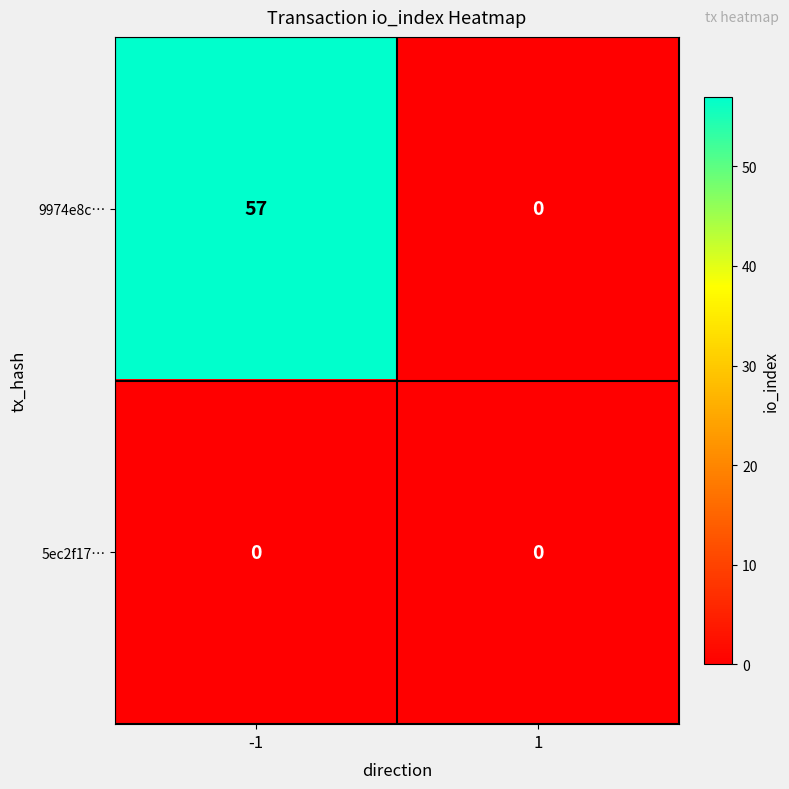

At which category is the sum across all series the highest?

-1